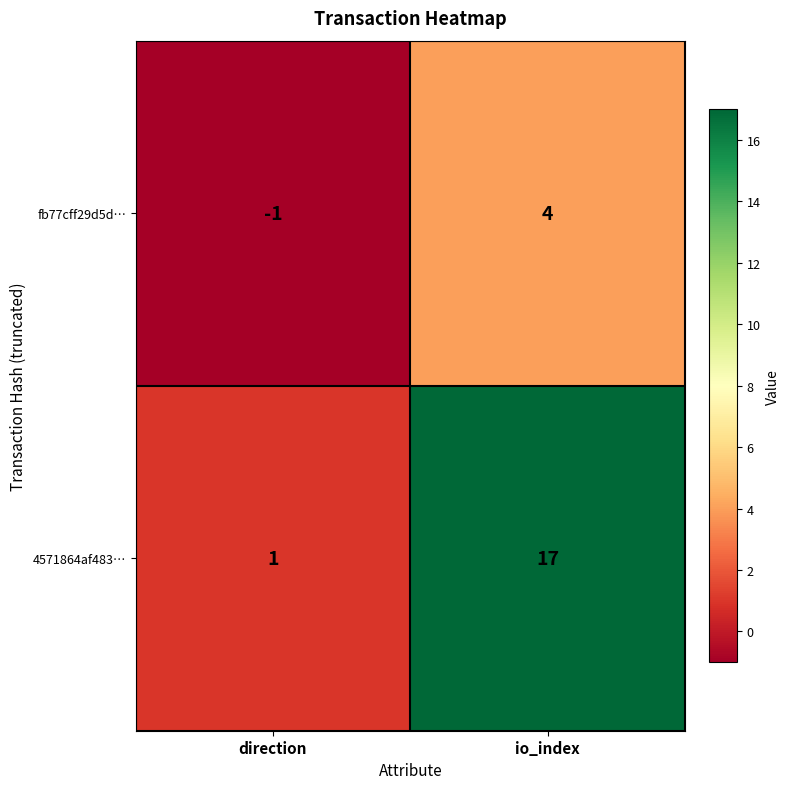

Which series has the widest spread of values?

4571864af483…